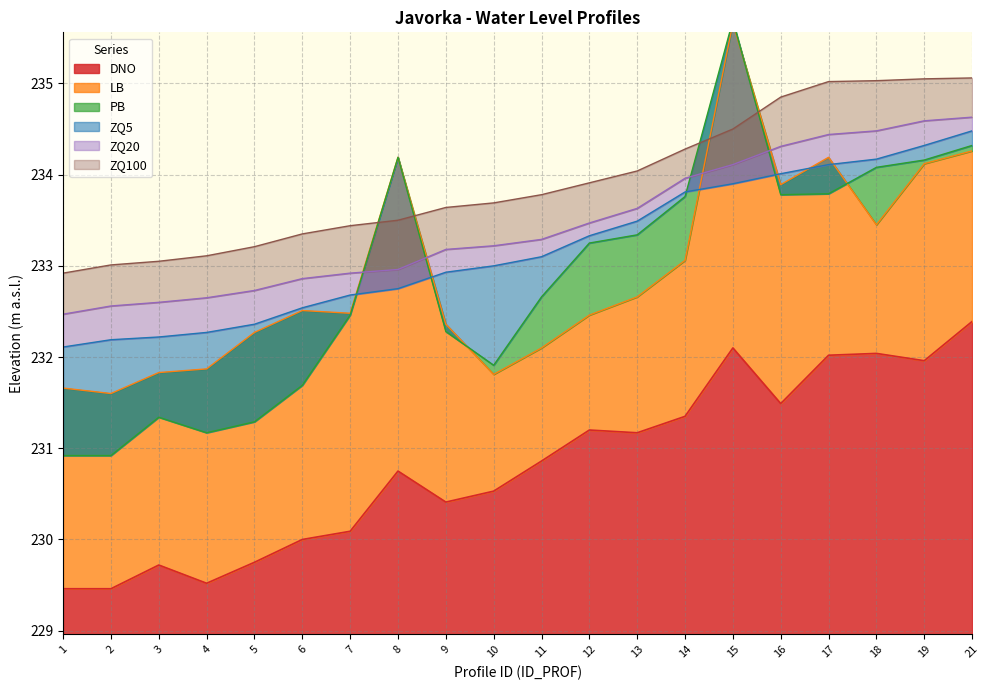

How many lines are shown in the chart?

6